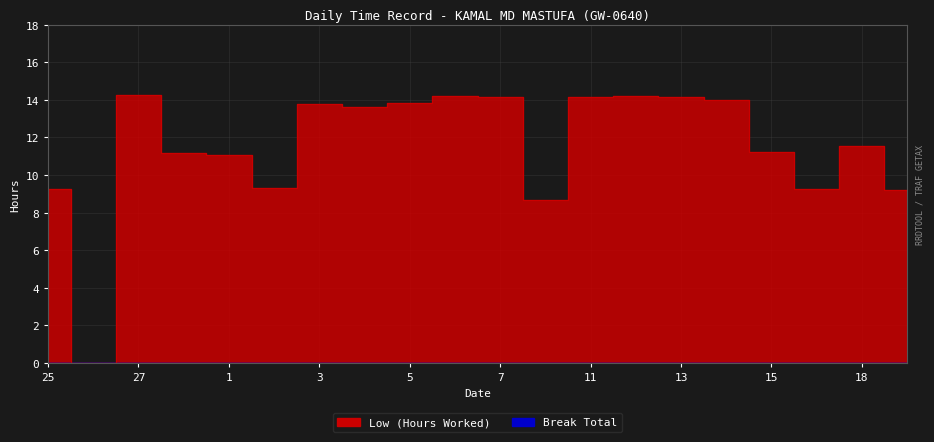

Where does the data first go above 13?

27